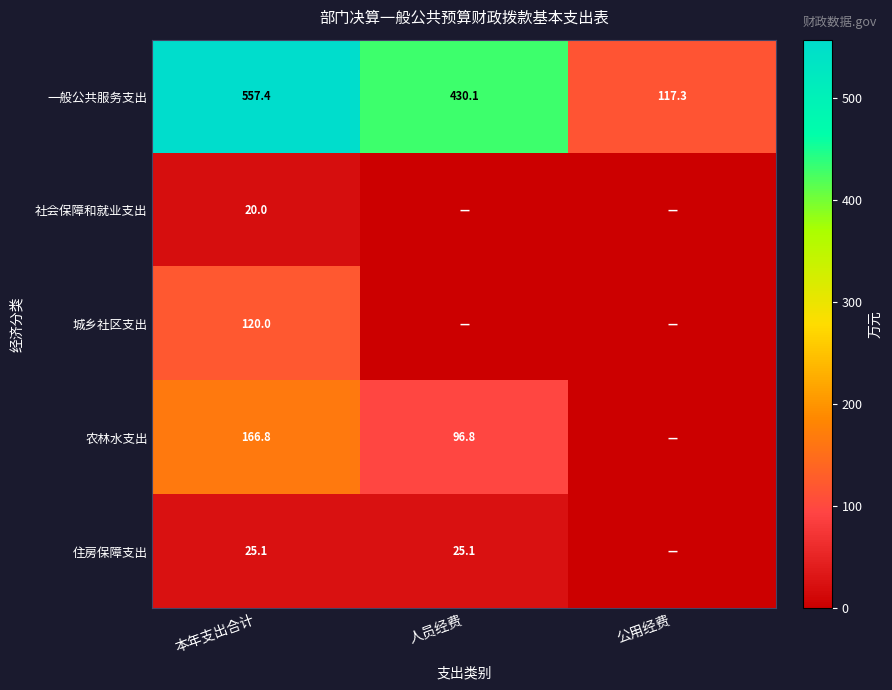

What is the spread (max minus min) of values at 本年支出合计?

537.4